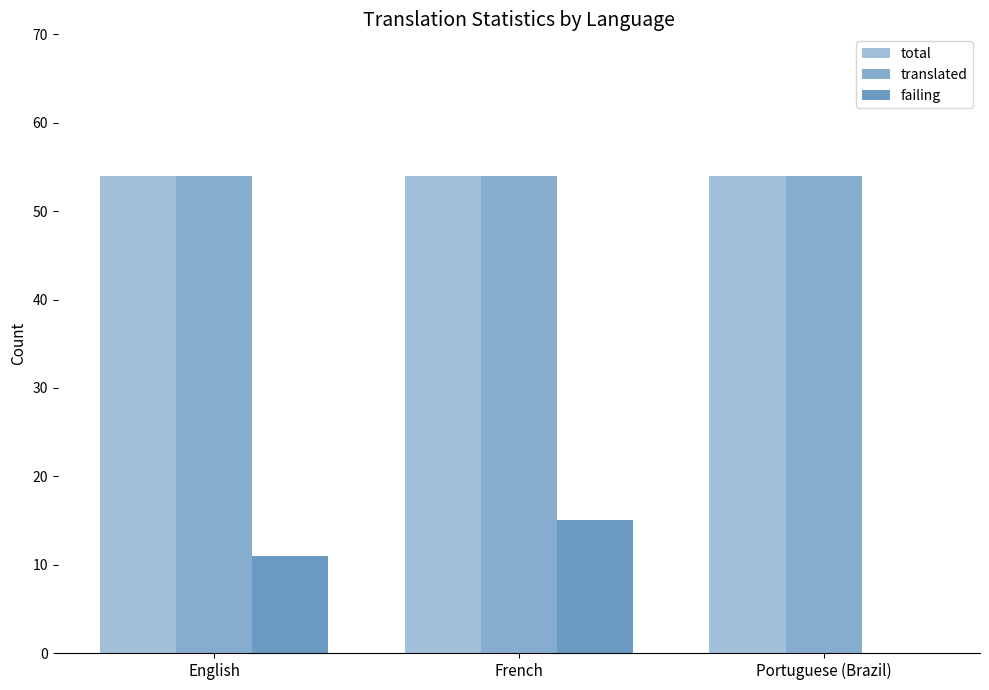

What value does the translated series have at French?

54